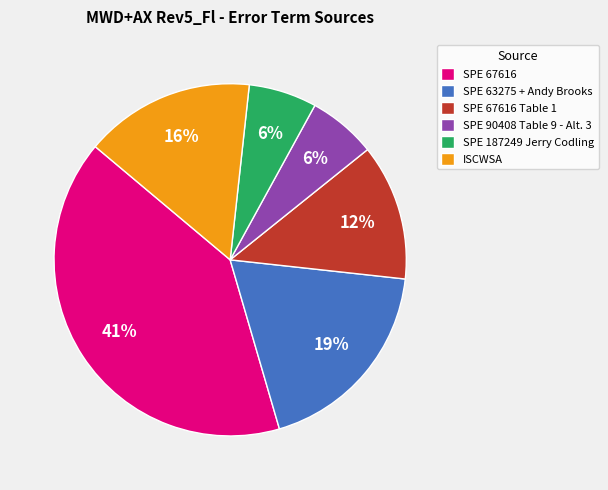

What is the ratio of the value at SPE 67616 Table 1 to the value at SPE 67616?

0.3